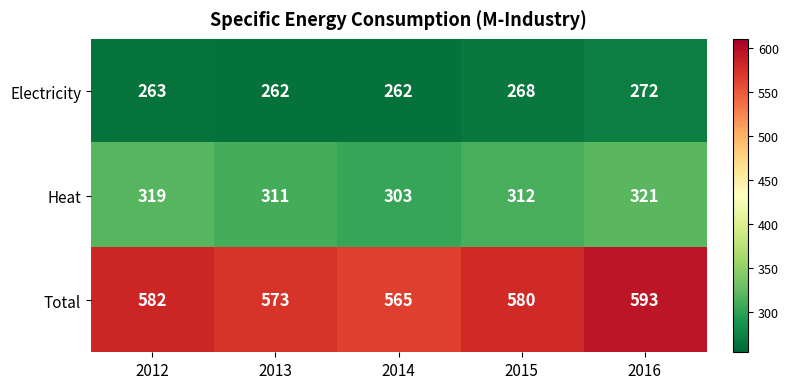

At which label is Total closest to 579?

2015